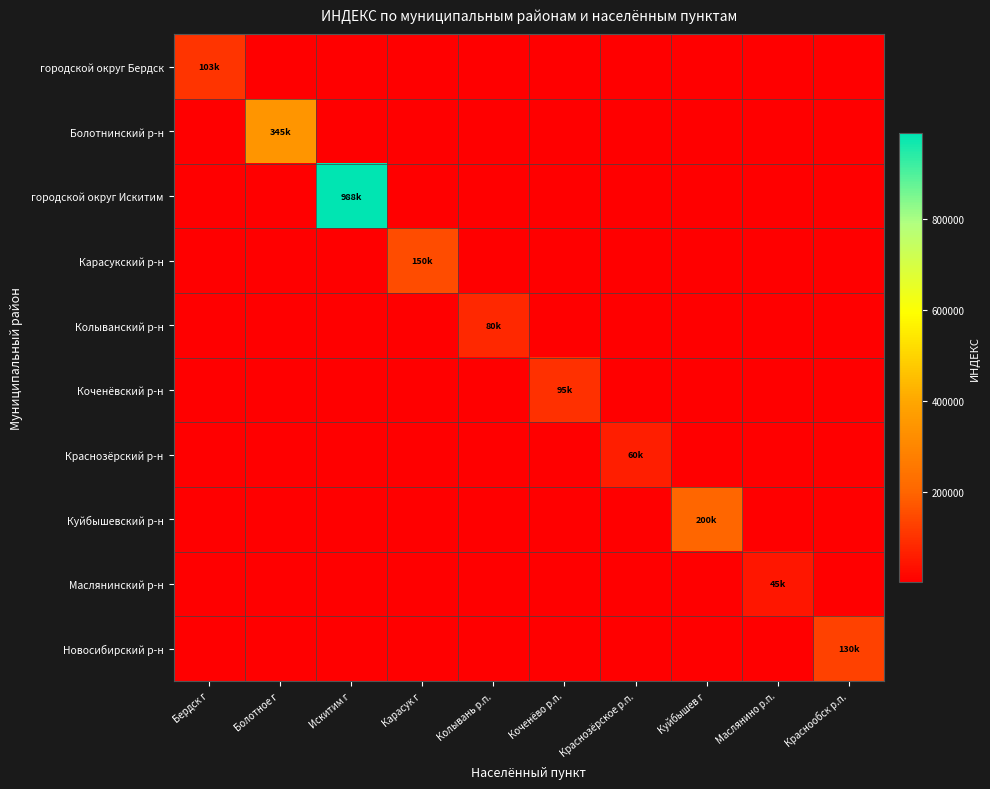

How many series are shown in this chart?

10